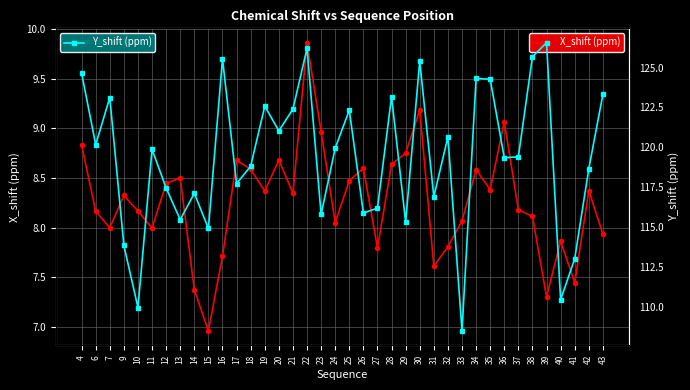

What is the difference between the maximum and second lowest values in the X_shift (ppm) series?

2.6